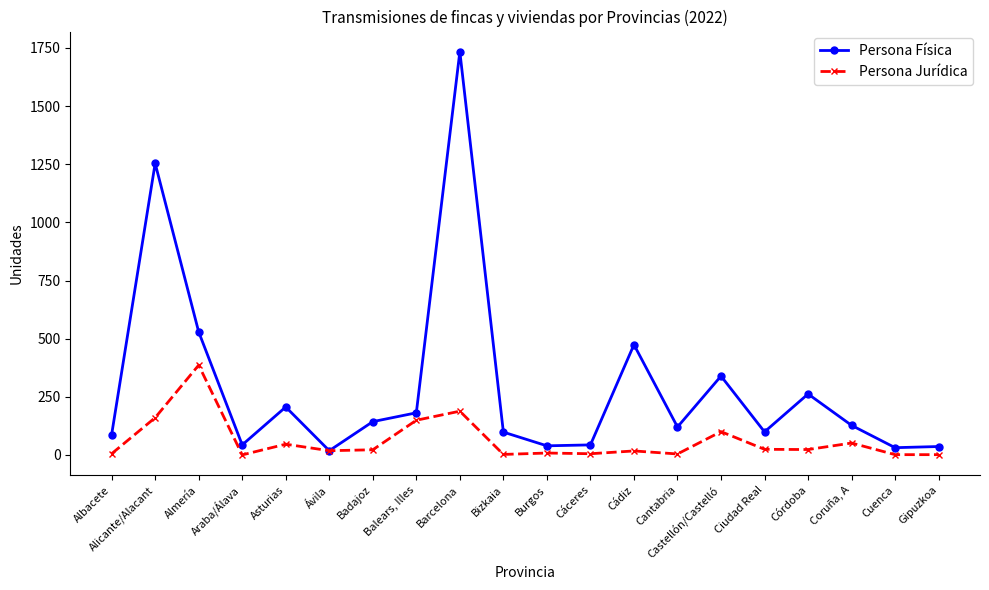

Where is the first local minimum for Persona Jurídica?

Araba/Álava